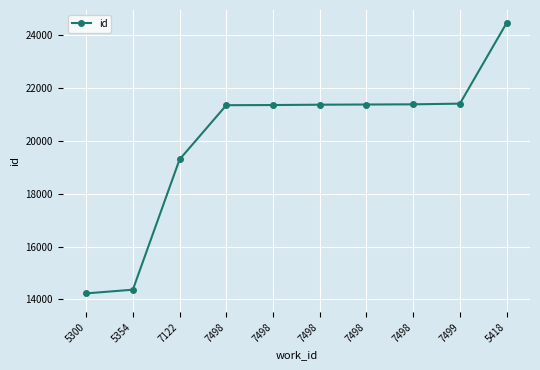

What is the ratio of the value at 7498 to the value at 7122?

1.1